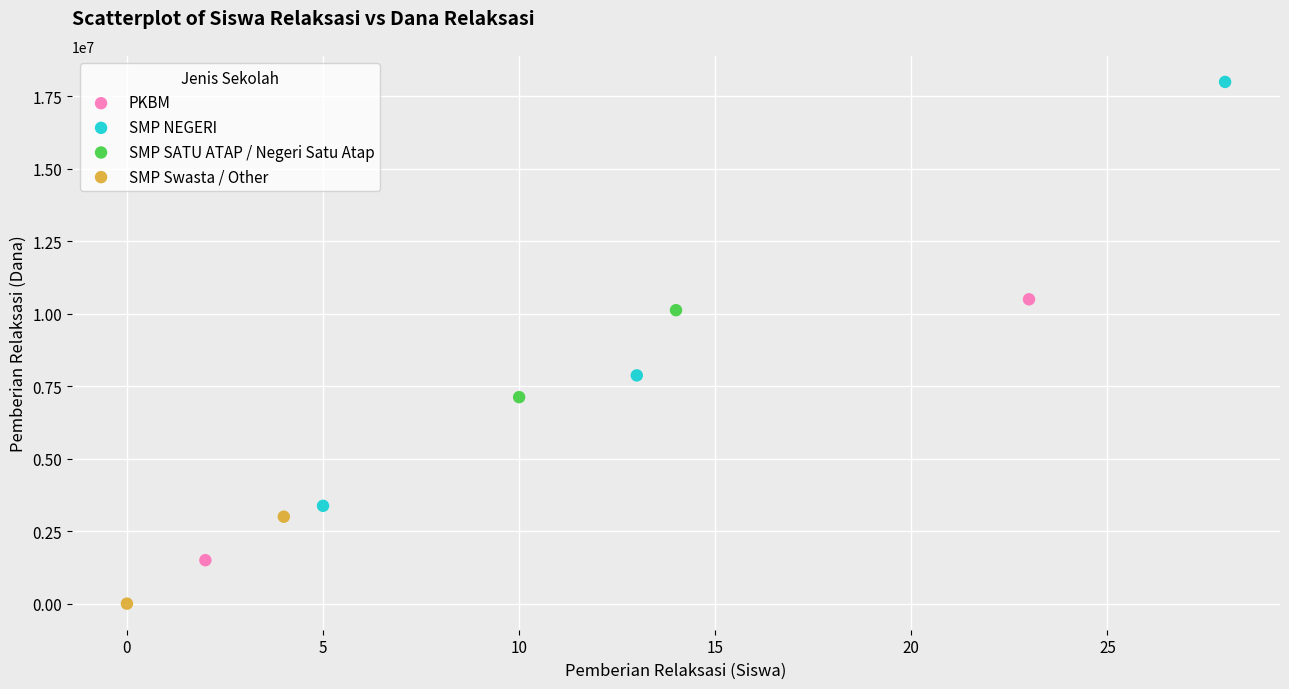

Which series has the largest Y range (max minus min)?

SMP NEGERI